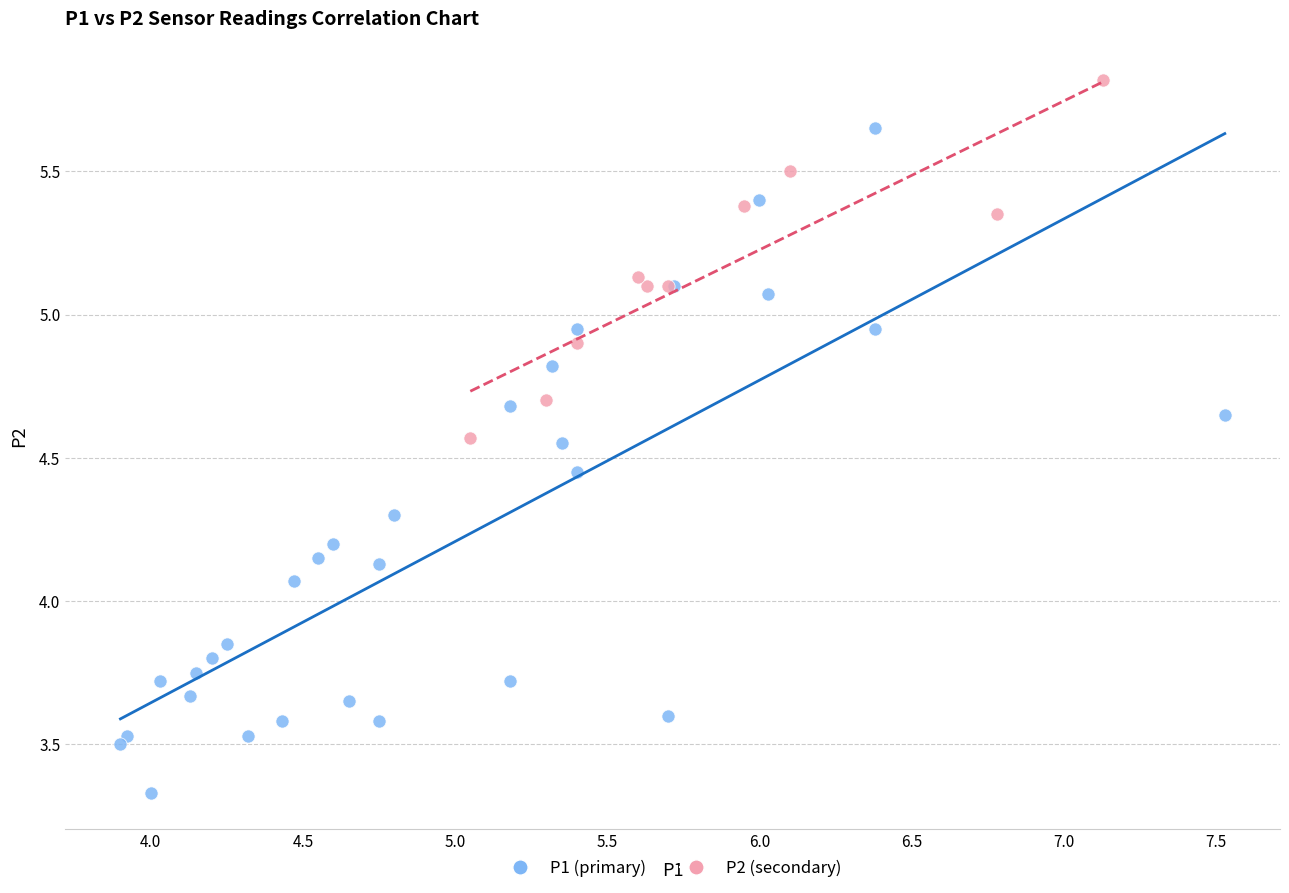

Which series reaches the minimum Y coordinate?

P1 (primary)